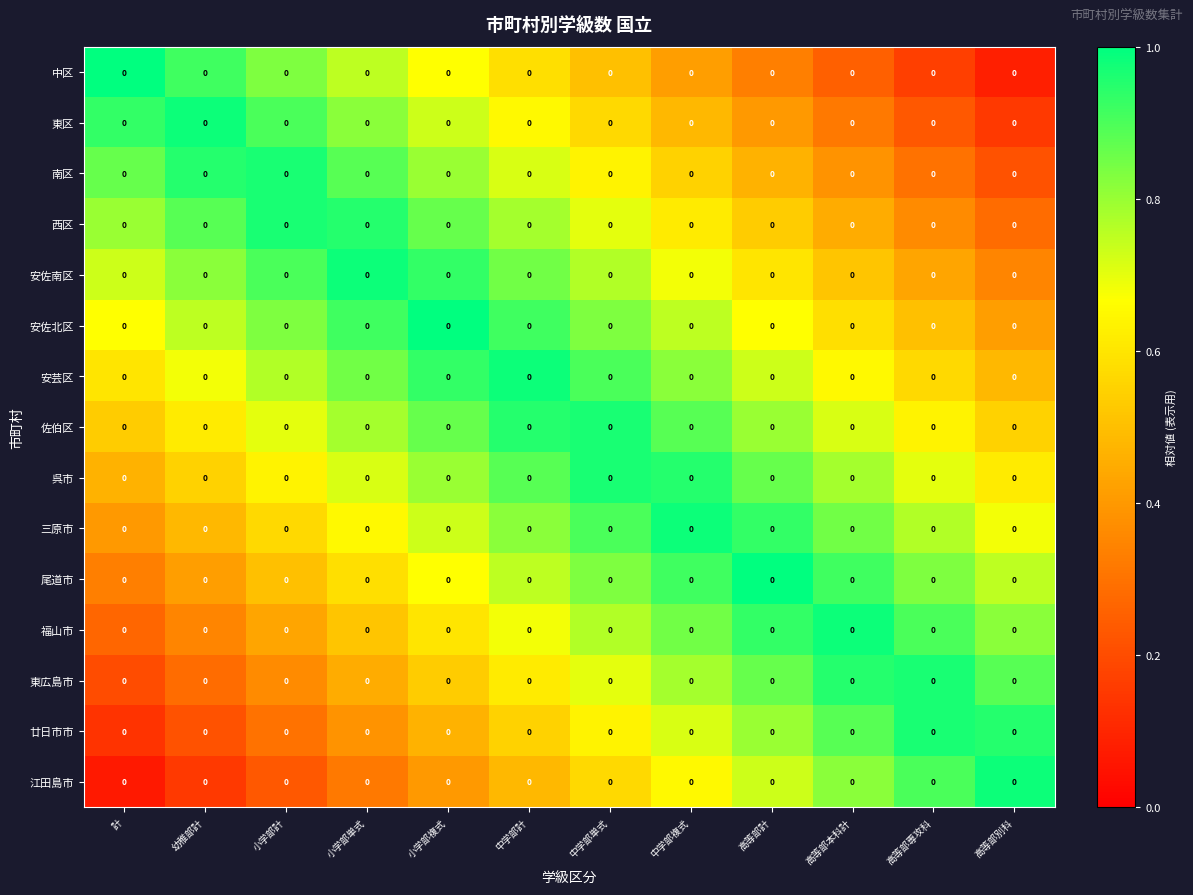

At 計, list the series in order from largest to smallest.

中区, 東区, 南区, 西区, 安佐南区, 安佐北区, 安芸区, 佐伯区, 呉市, 三原市, 尾道市, 福山市, 東広島市, 廿日市市, 江田島市